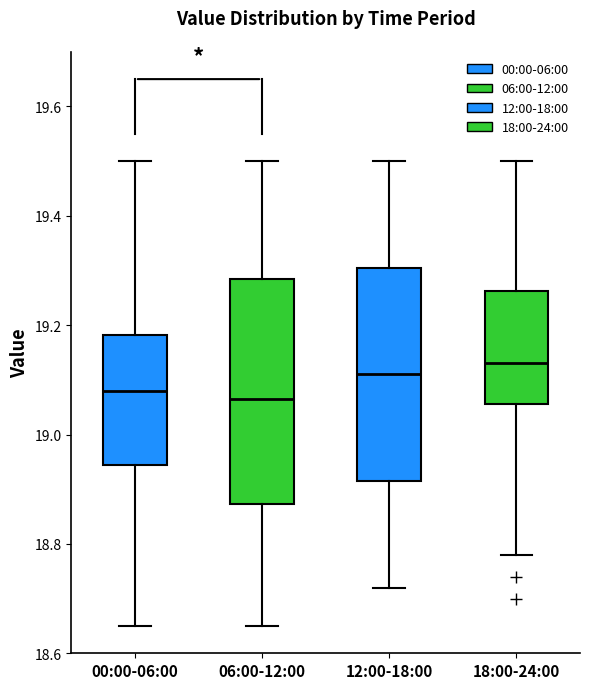

Reading left to right, read every box against the y-axis: the position of its median line, the range the box covers, and the ends of its whiskers. The values are not printed on the chart, so give them approximately, as read against the axis.

00:00-06:00: median 19.08, box 18.94 to 19.18, whiskers 18.66 to 19.50
06:00-12:00: median 19.06, box 18.88 to 19.28, whiskers 18.66 to 19.50
12:00-18:00: median 19.12, box 18.92 to 19.30, whiskers 18.72 to 19.50
18:00-24:00: median 19.14, box 19.06 to 19.26, whiskers 18.78 to 19.50